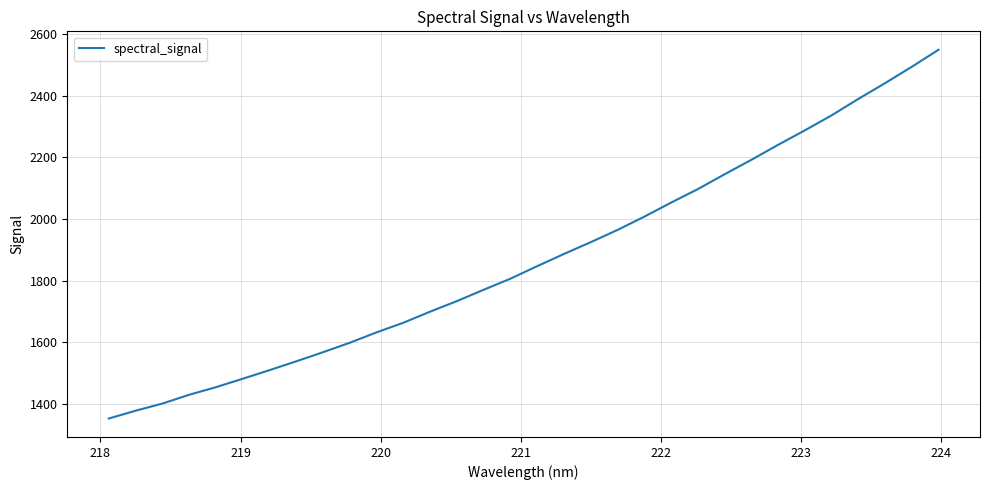

What is the greatest value displayed?

2548.8